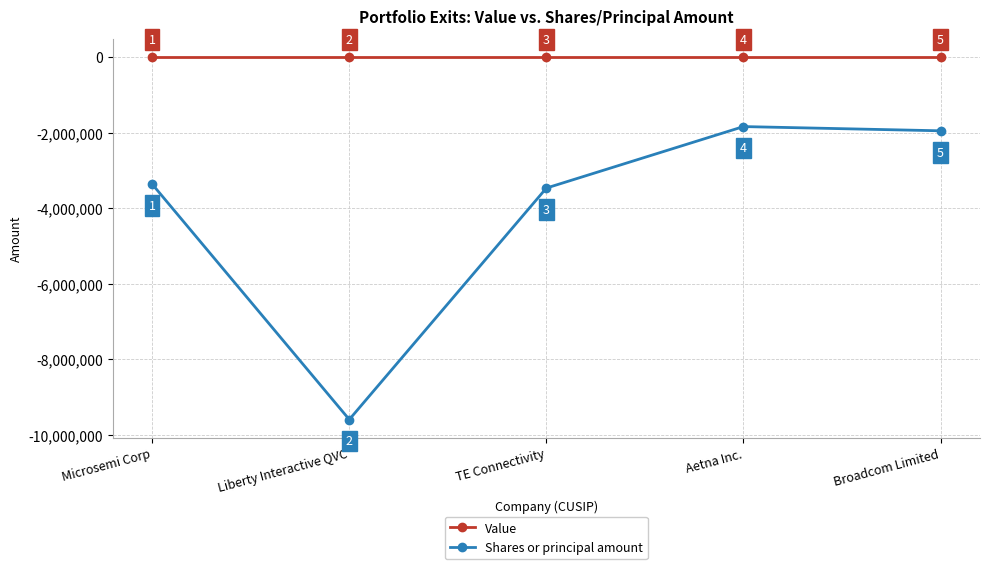

Where does the Shares or principal amount series first go above -3366782?

Aetna Inc.